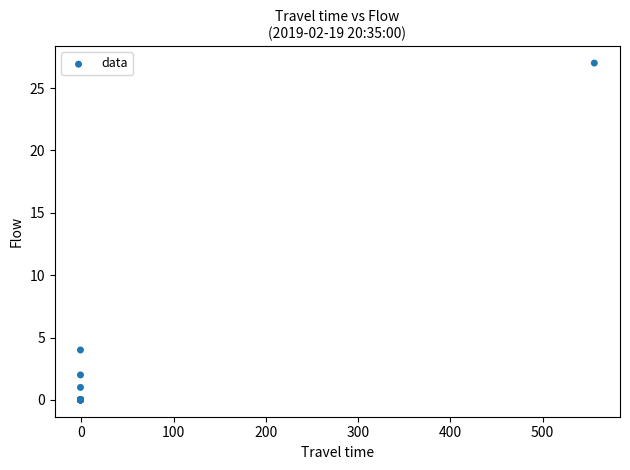

What Y value in the scatter plot is closest to 13?

4